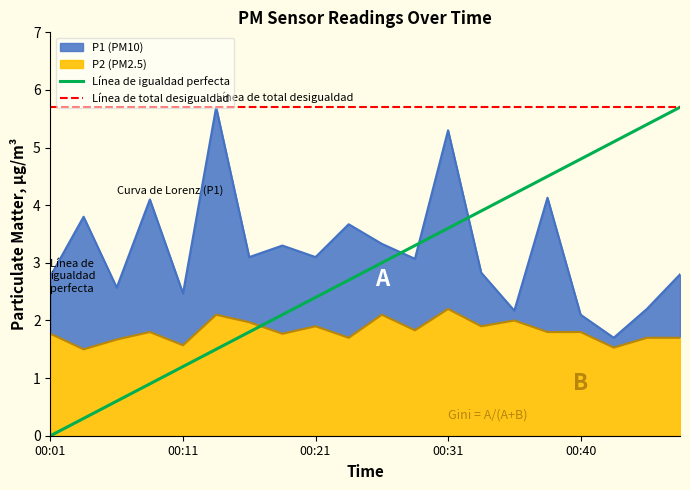

True or false: Línea de total desigualdad has more than 1 interior local peaks.

False